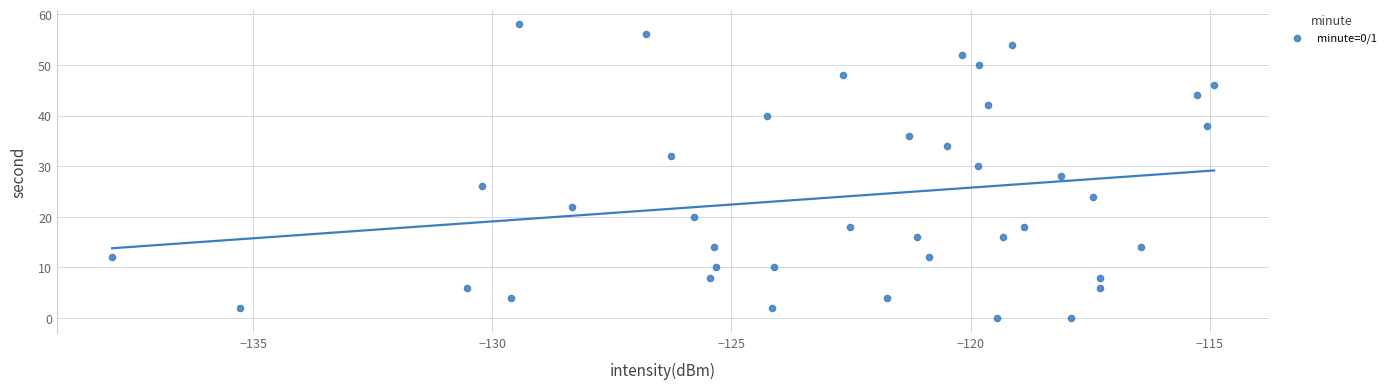

What is the range of Y values (max minus min)?

58